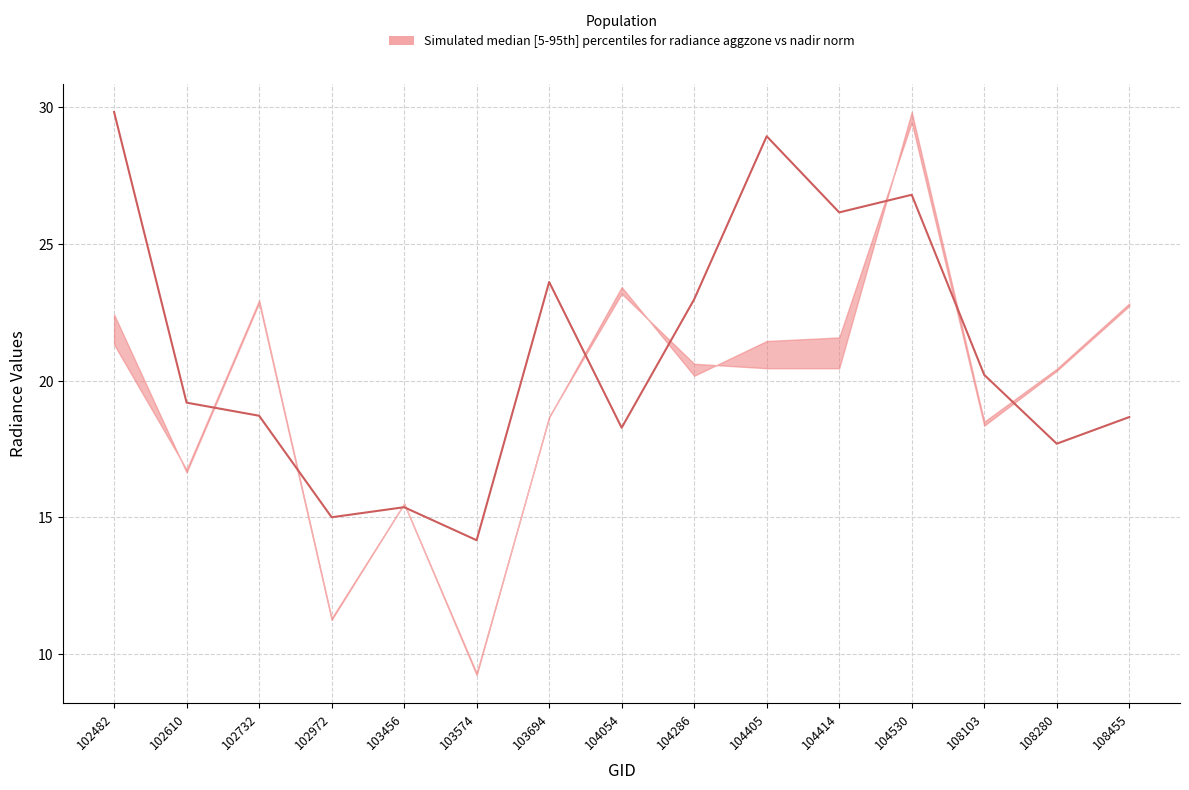

The value at 103574 is 14.2. True or false?

True